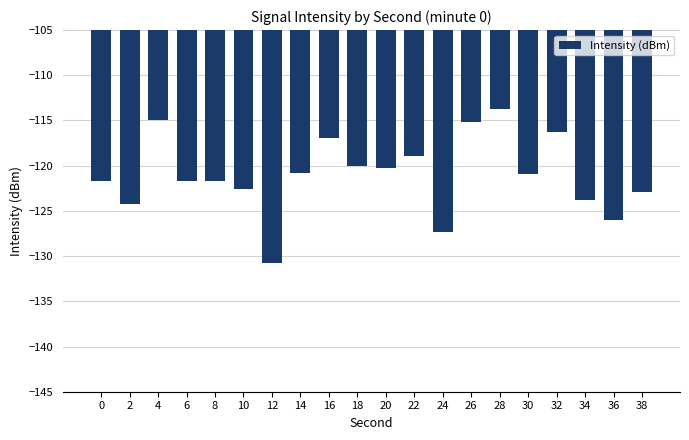

What is the smallest value displayed?

-130.8